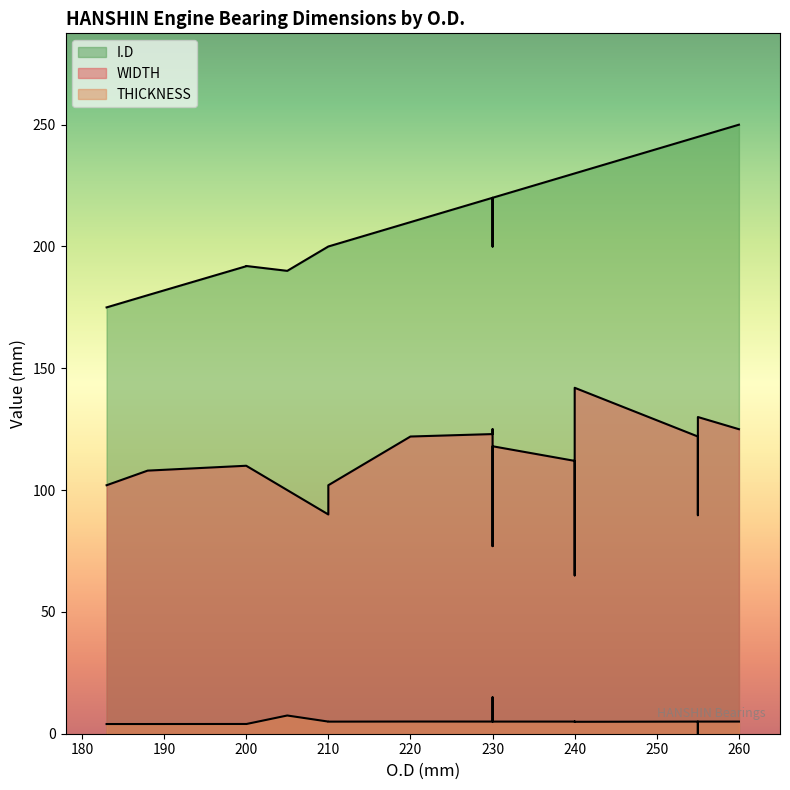

At which category is the sum across all series the highest?

260